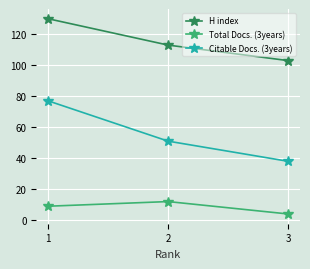

At which label is H index closest to 116?

2